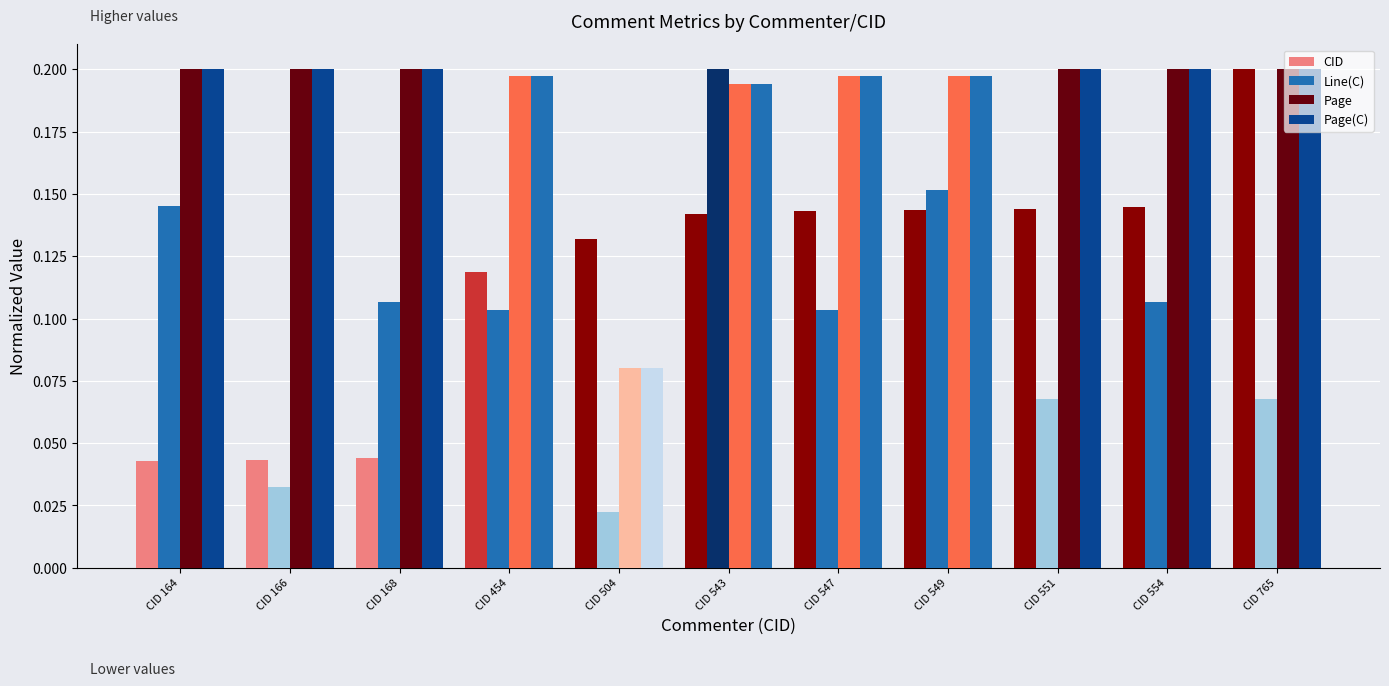

Which category has the lowest value in the Line(C) series?

CID 504